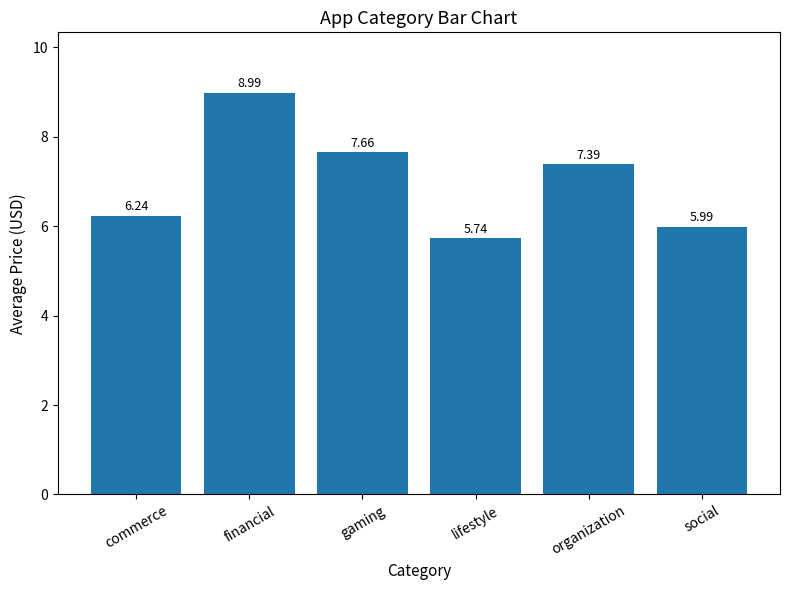

What is the label of the 1st bar from the right?

social